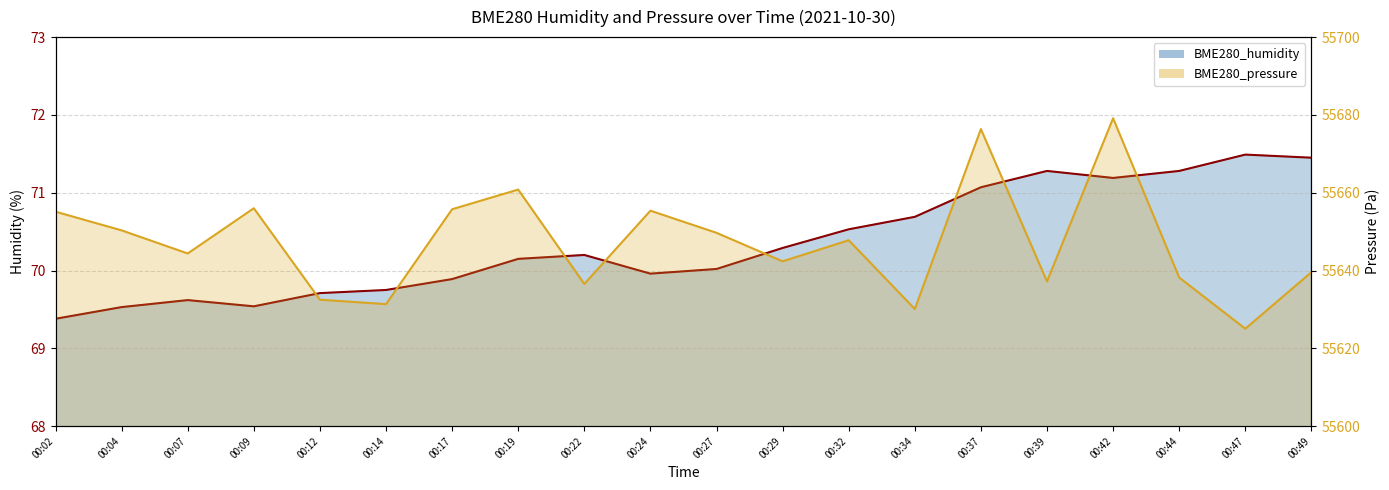

What is the smallest value displayed?

69.4